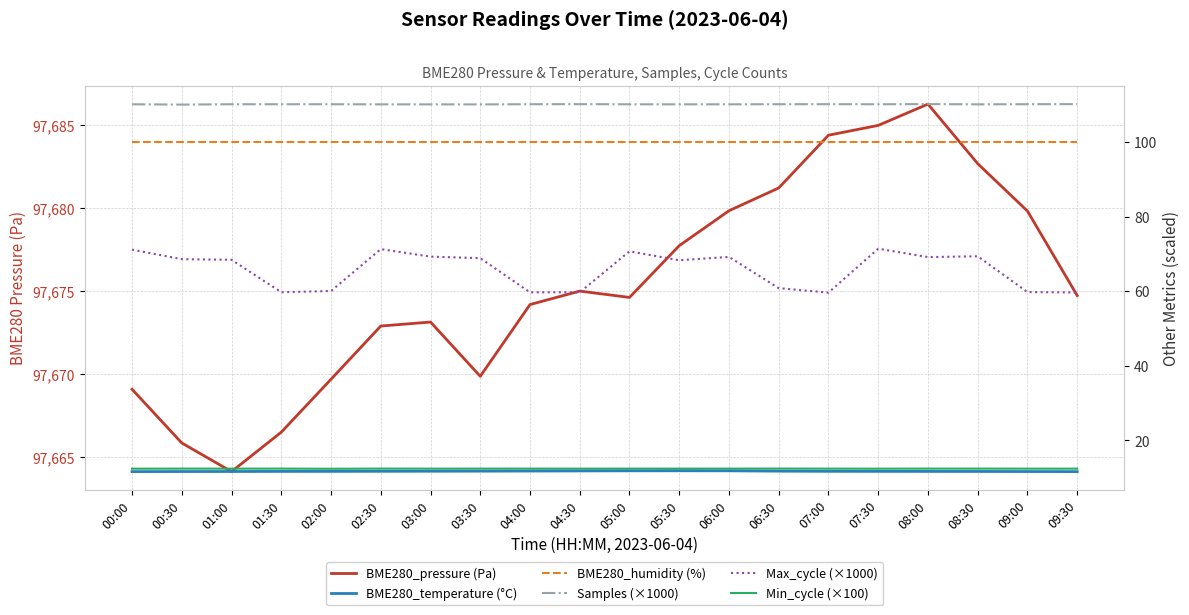

What is the sum of all Max_cycle (×1000) values?

1314.9